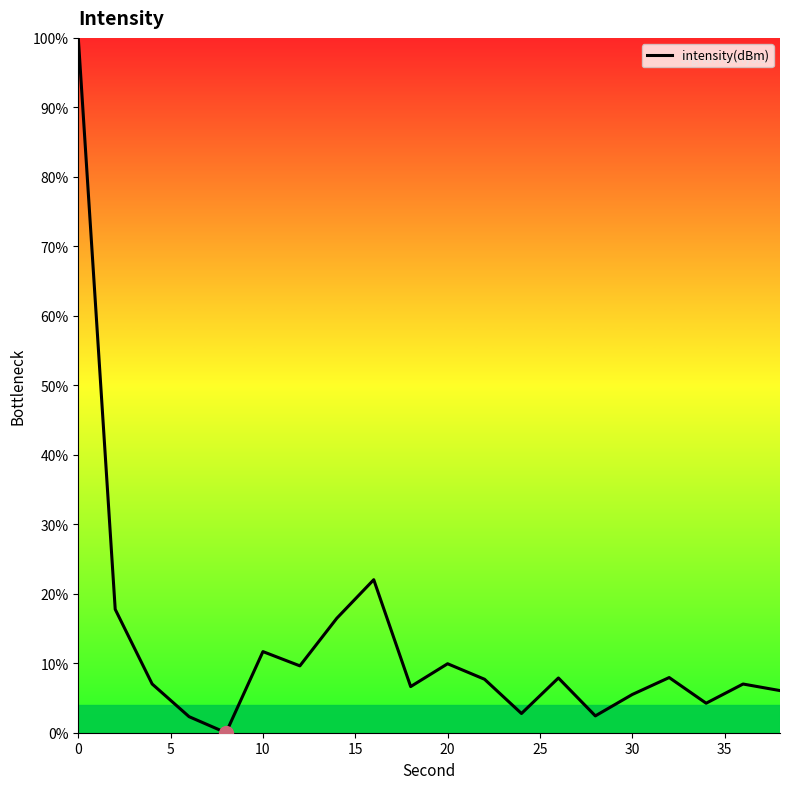

How many lines are shown in the chart?

1